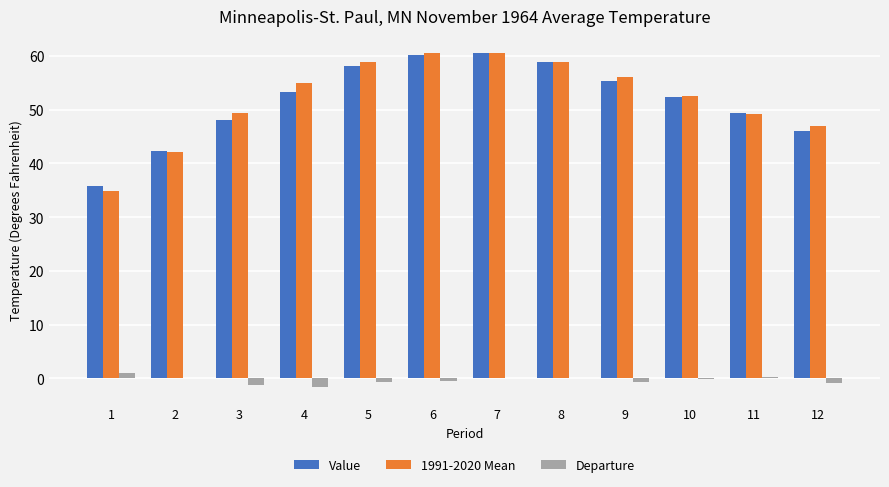

Is it true that Value equals 68.3 at 10?

False